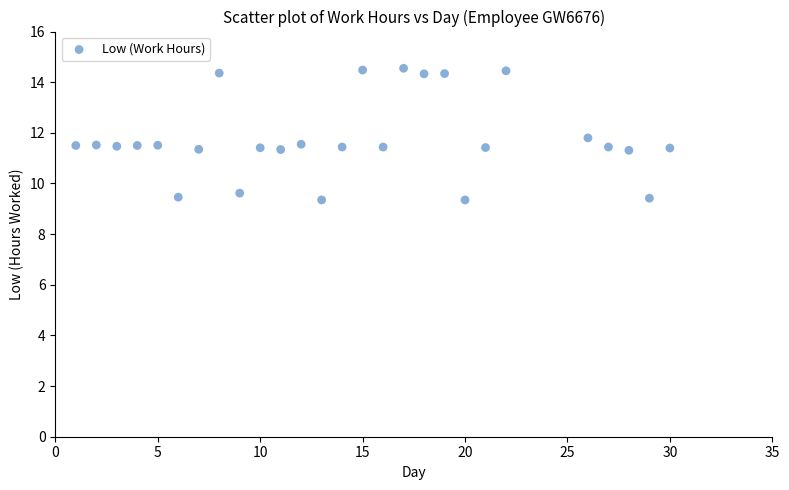

What is the range of X values (max minus min)?

29.0